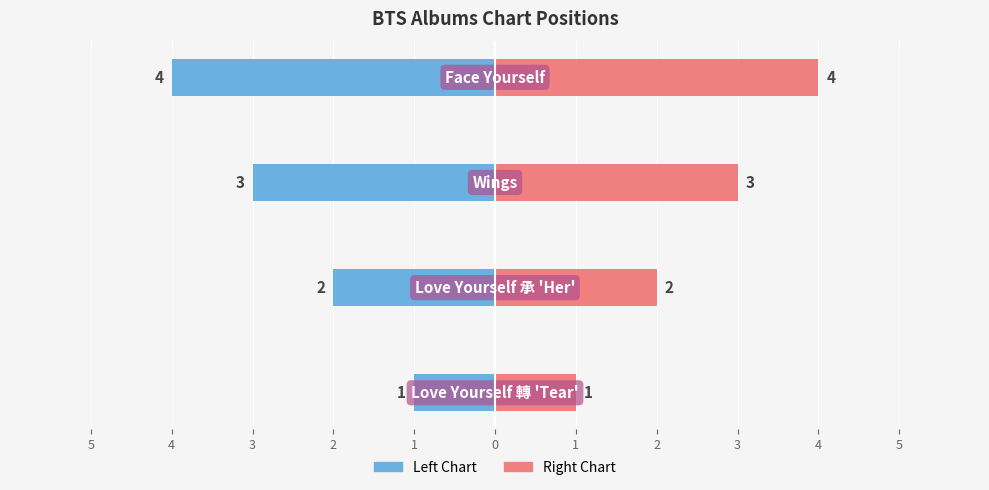

Reading left to right, what are all the values shown in this chart?

Position (Left): 5=-1	4=-2	3=-3	2=-4
Position (Right): 5=1	4=2	3=3	2=4